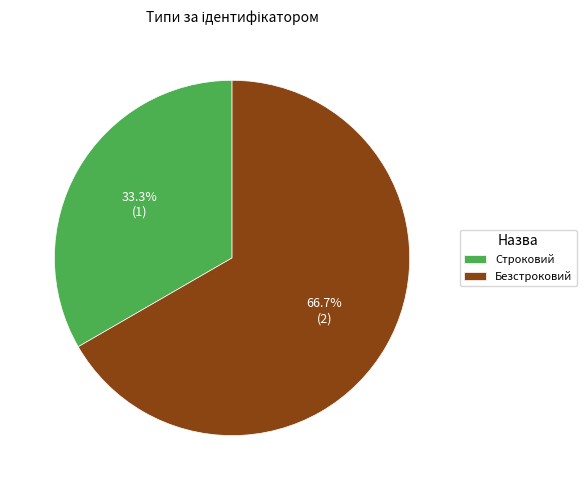

Count the number of slices in the pie.

2